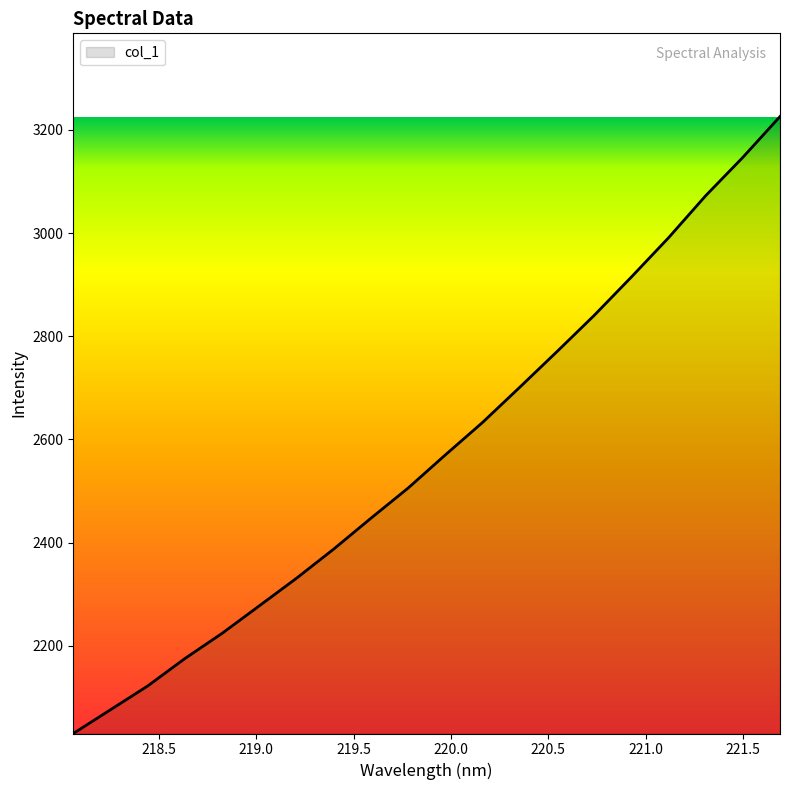

How many values exceed 2569?

10